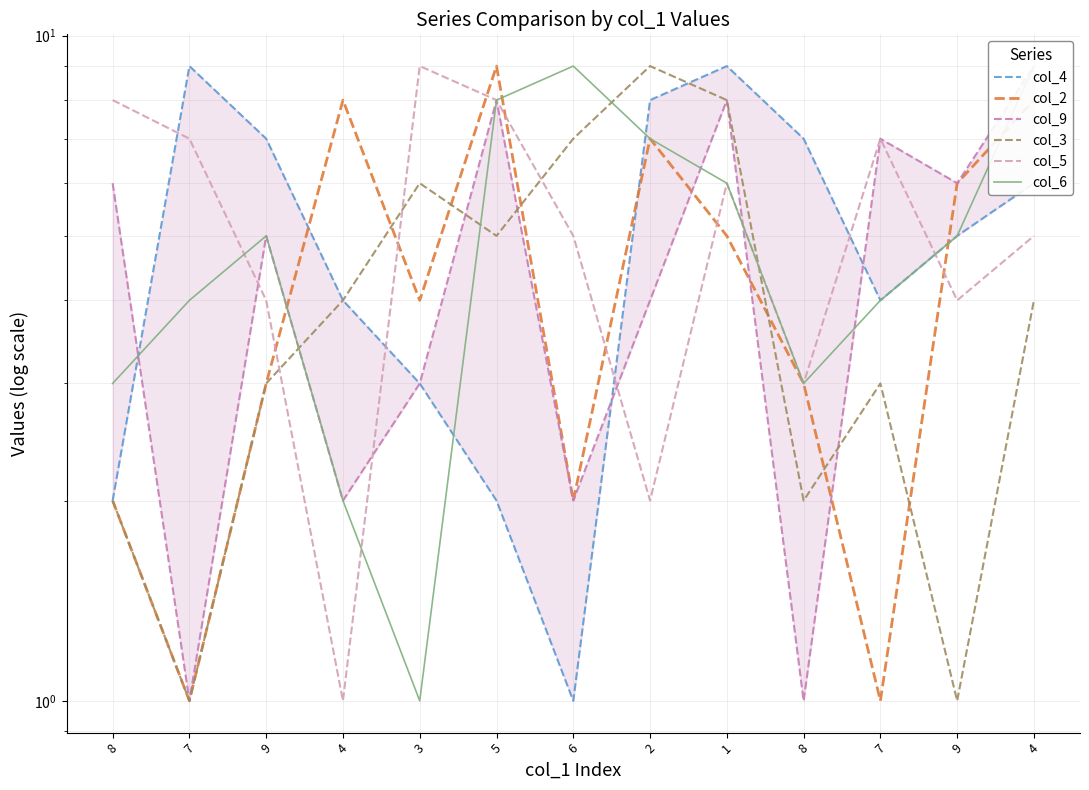

Between 9 and 4, which series saw the biggest shift?

col_6